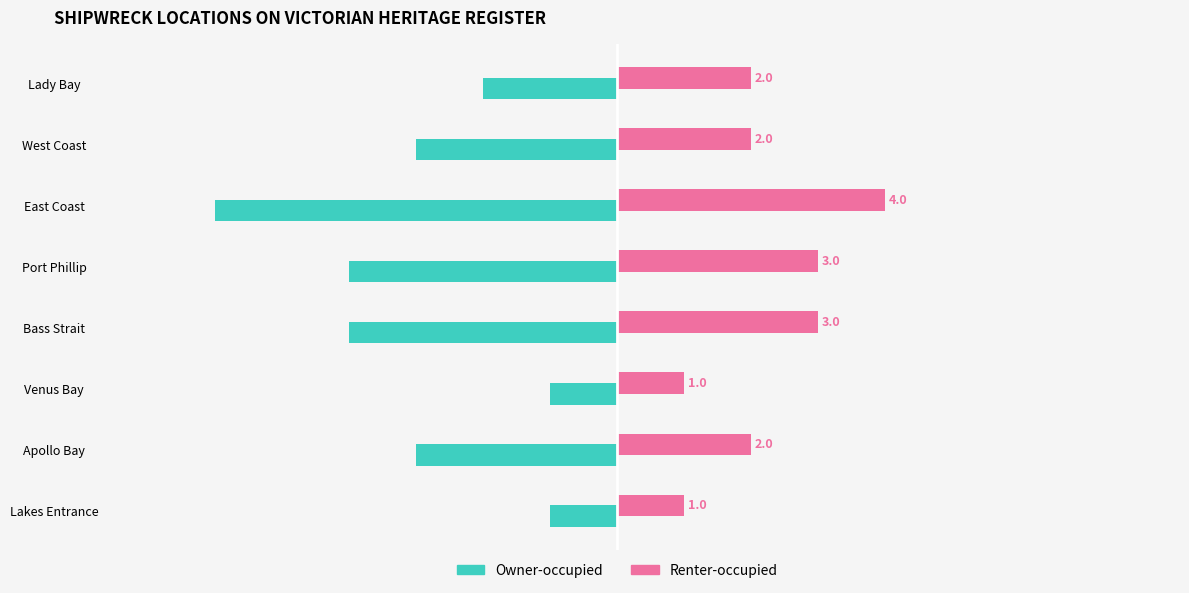

What is the greatest value displayed?

4